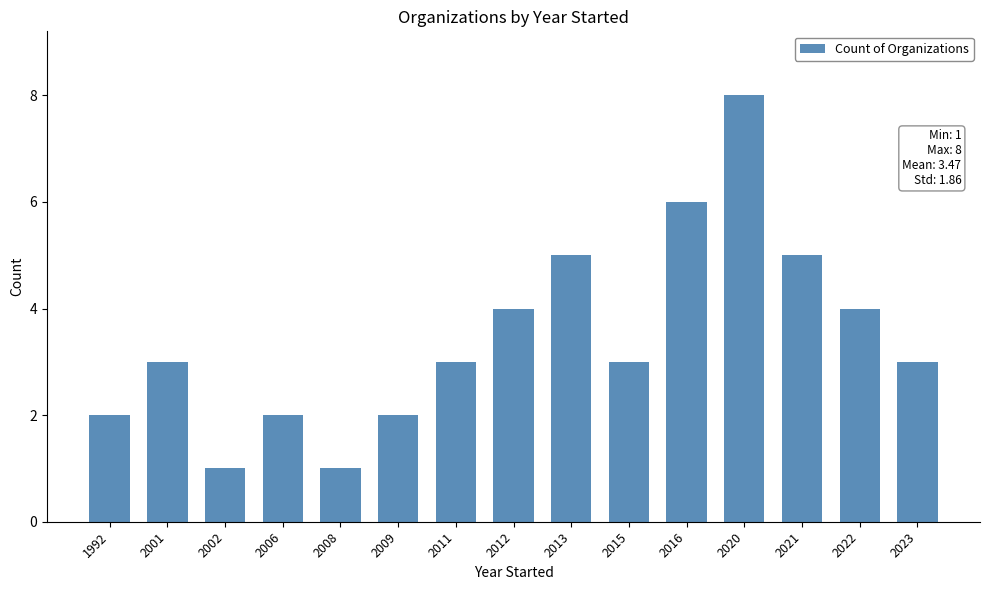

Which category has the highest value across all series?

2020